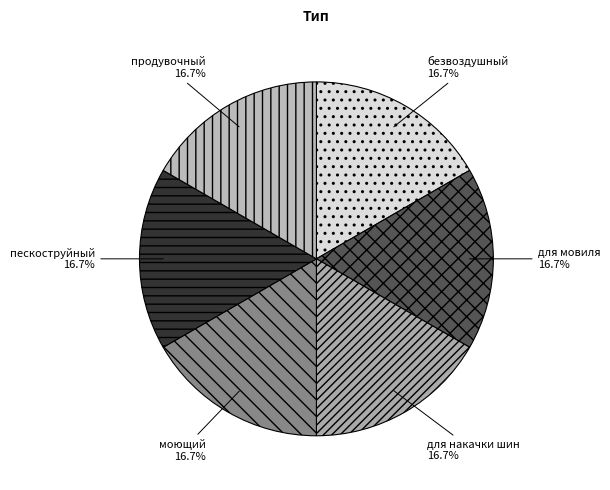

Count the number of slices in the pie.

6